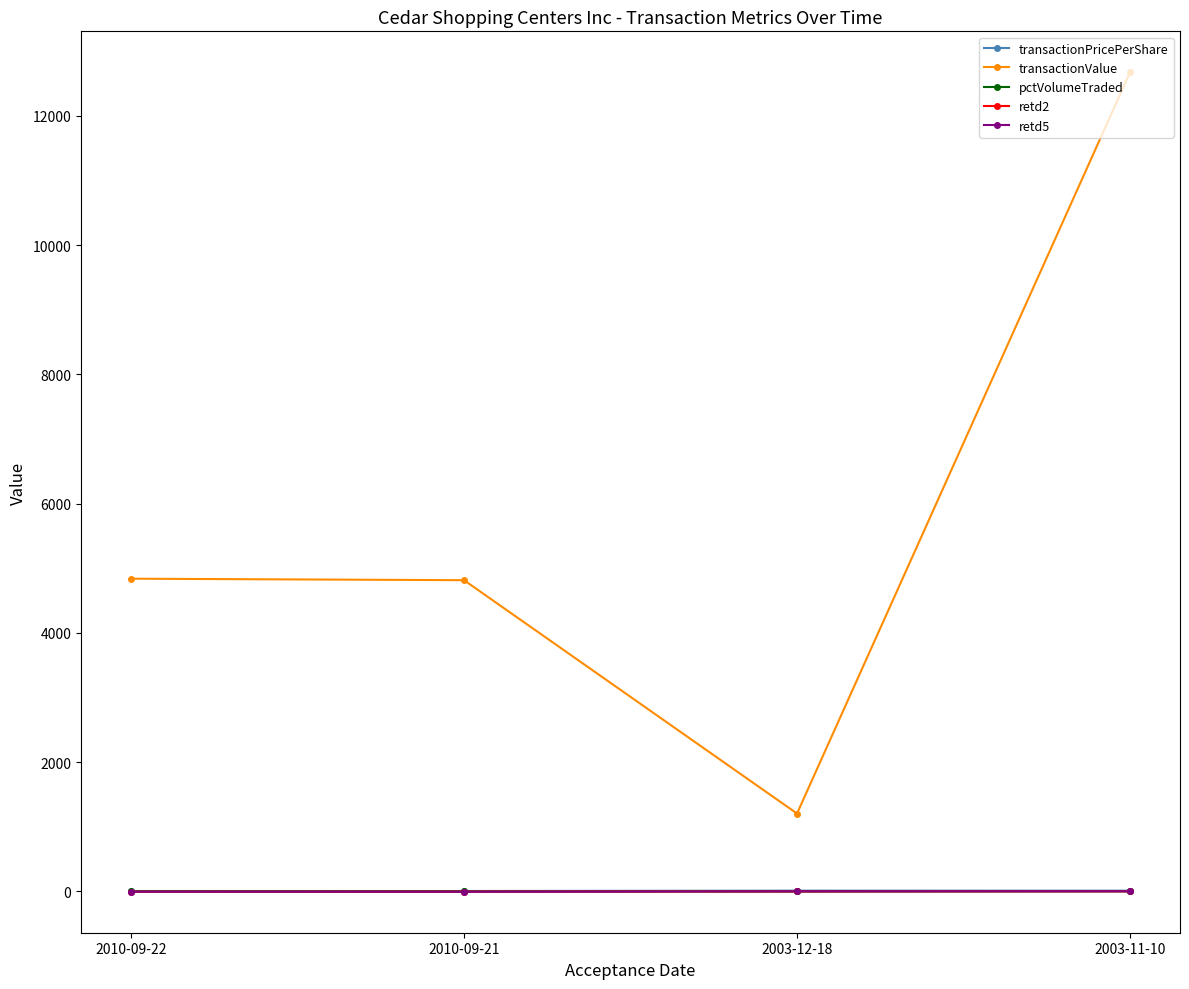

What are all the series names shown in the legend?

transactionPricePerShare, transactionValue, pctVolumeTraded, retd2, retd5